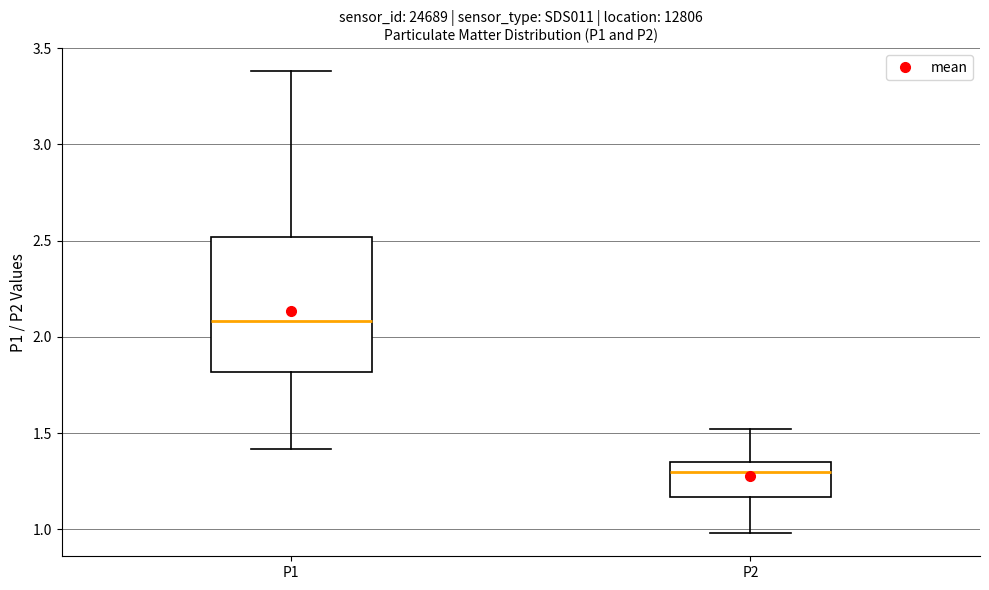

Comparing the boxes themselves (not the whiskers), which one is the tallest?

P1